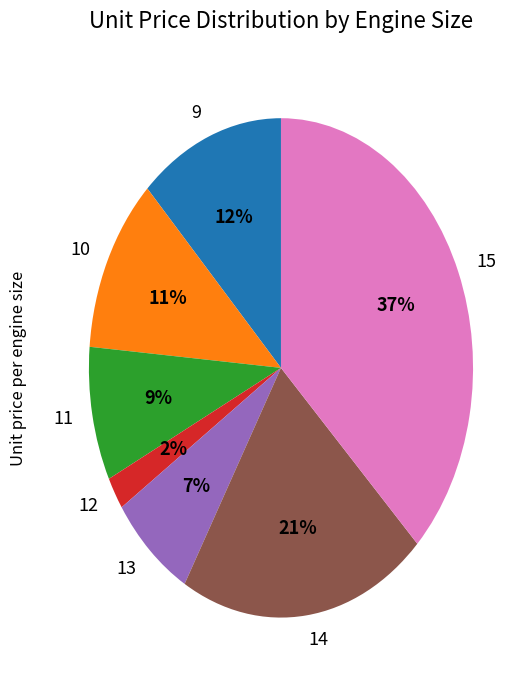

How many segments does this pie chart have?

7